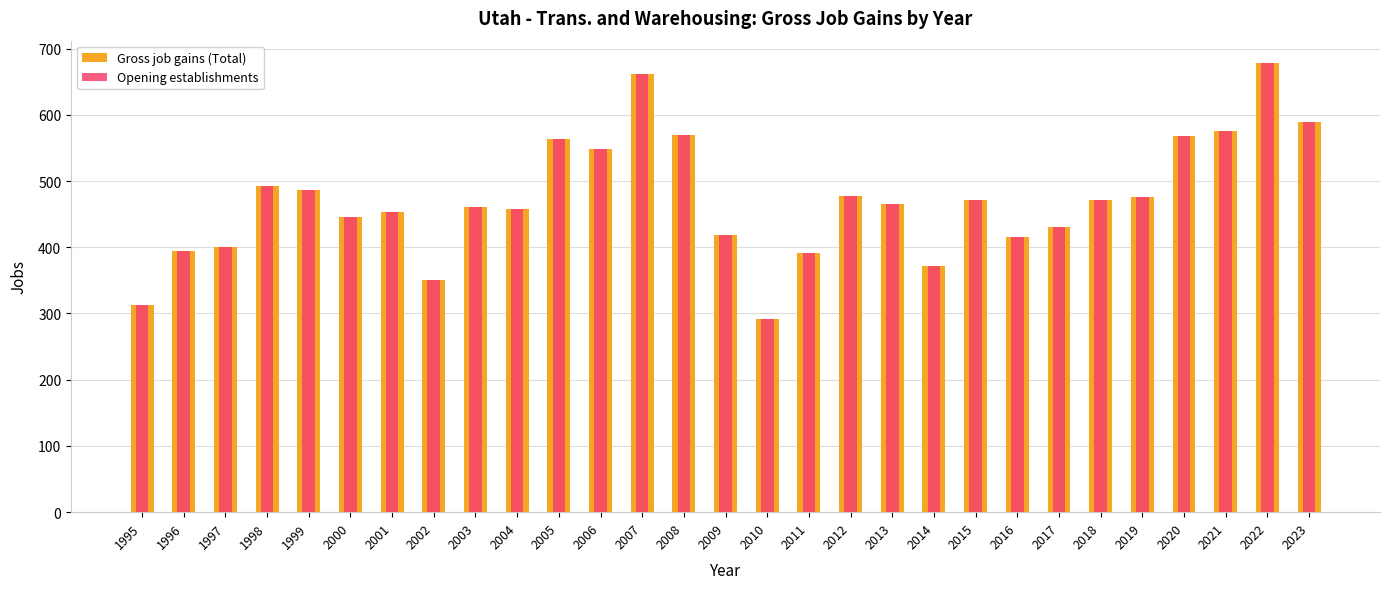

What is the value of the Opening establishments bar at the 23rd from the left?

431